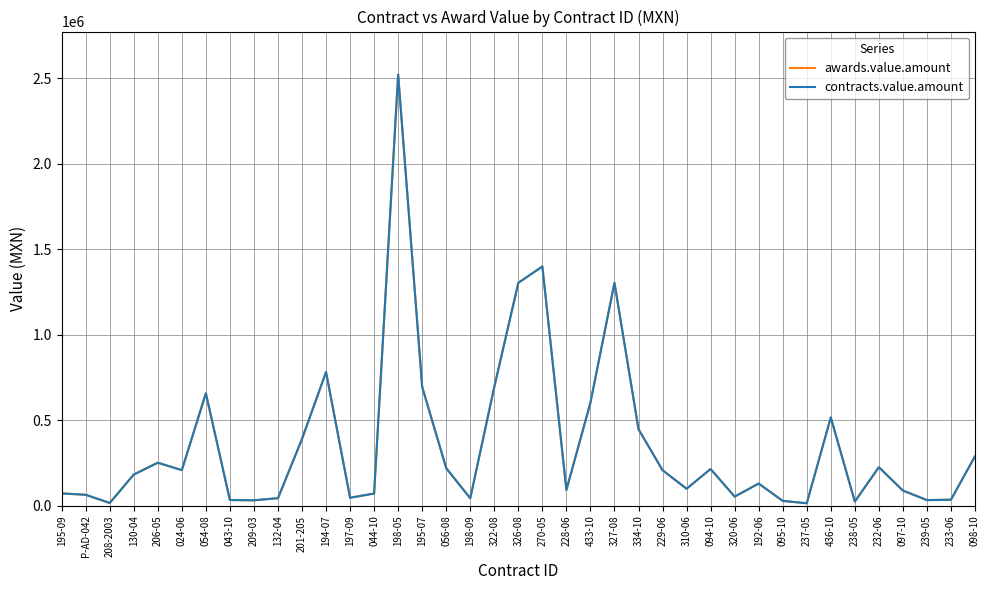

What is the label of the 23rd point from the right?

056-08